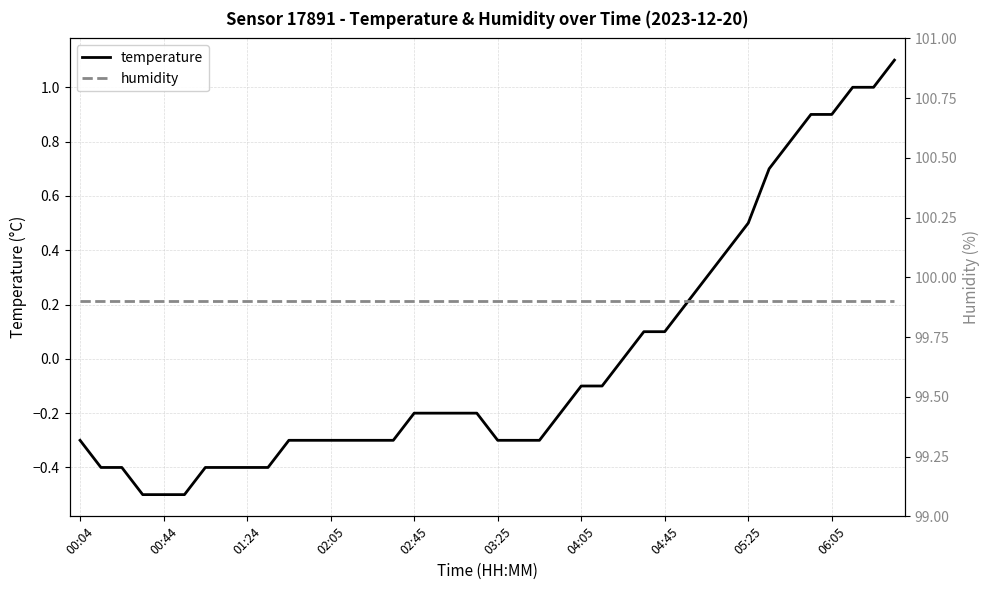

Where does the temperature series first go above 0?

27